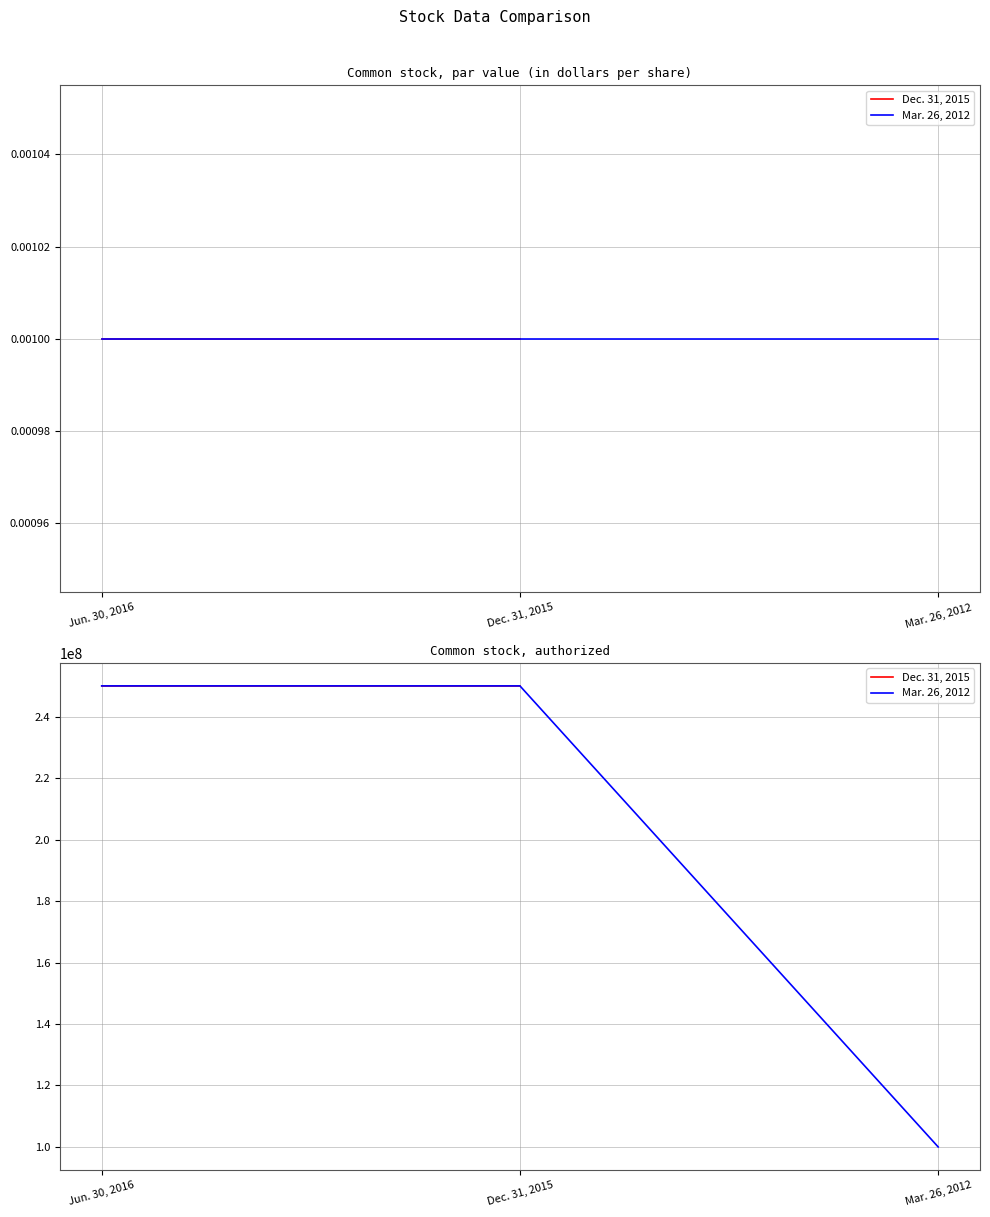

Rank the series by their average value, from lowest to highest.

Mar. 26, 2012, Dec. 31, 2015